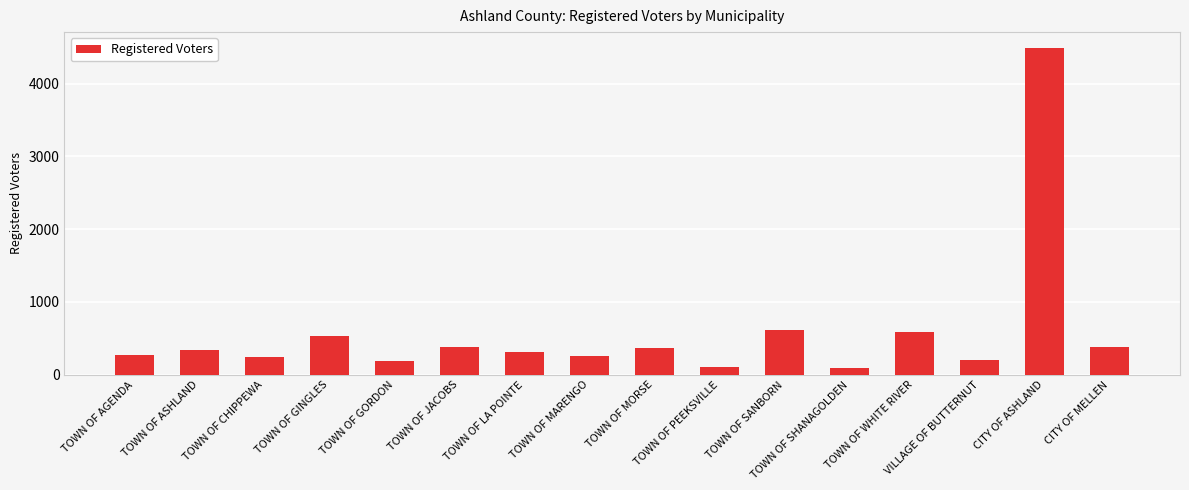

Which category has the highest value across all series?

CITY OF ASHLAND